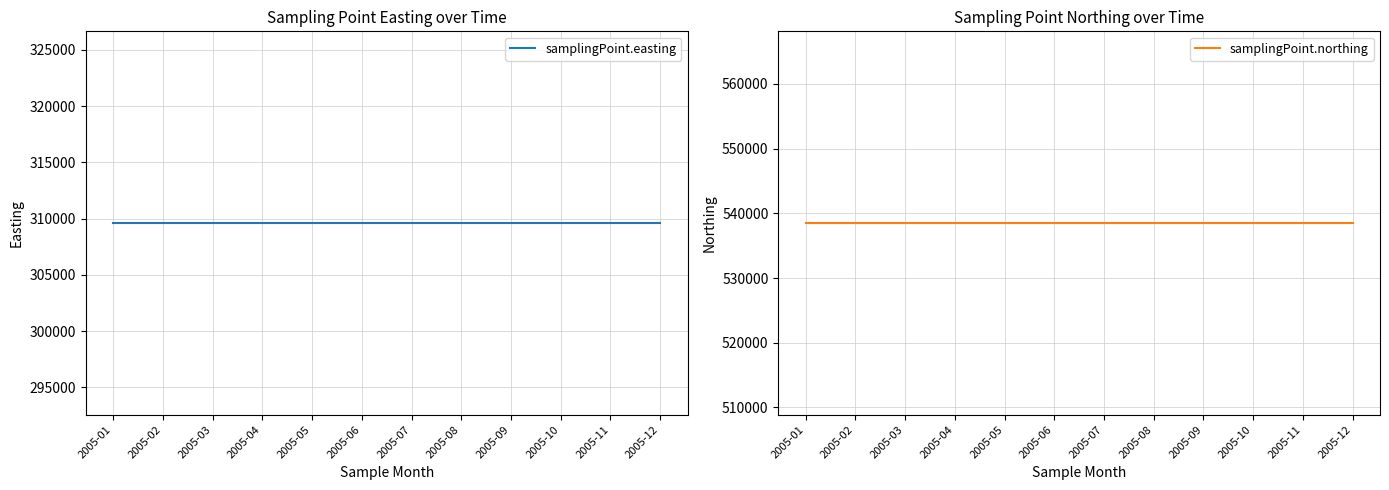

What is the total value across all series at 2005-03?

848100